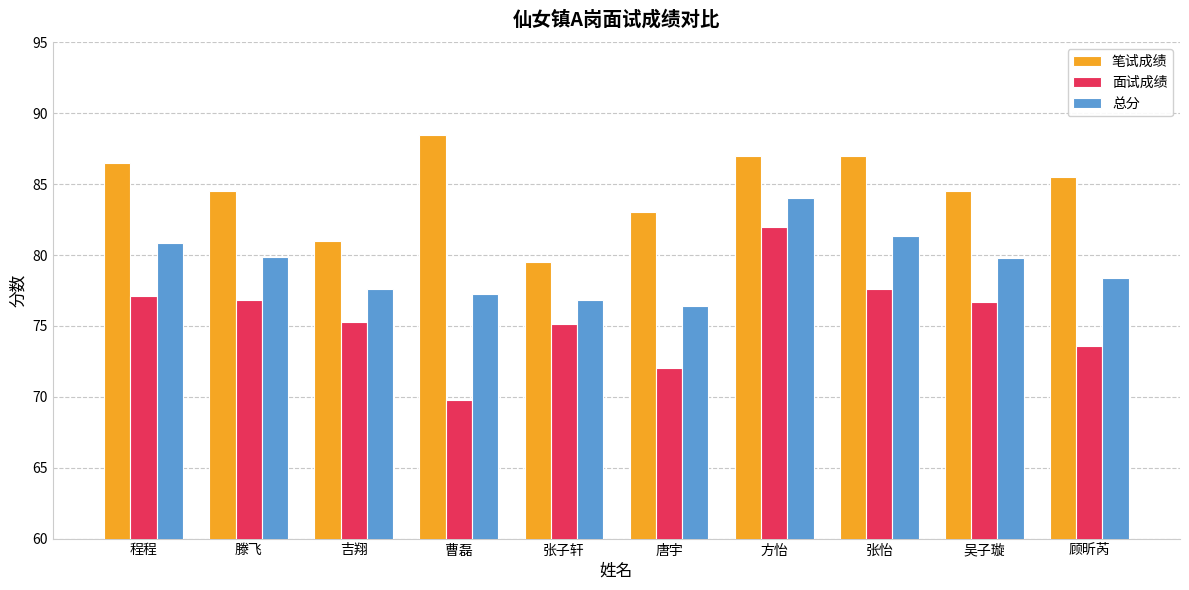

Does the chart contain any negative values?

No